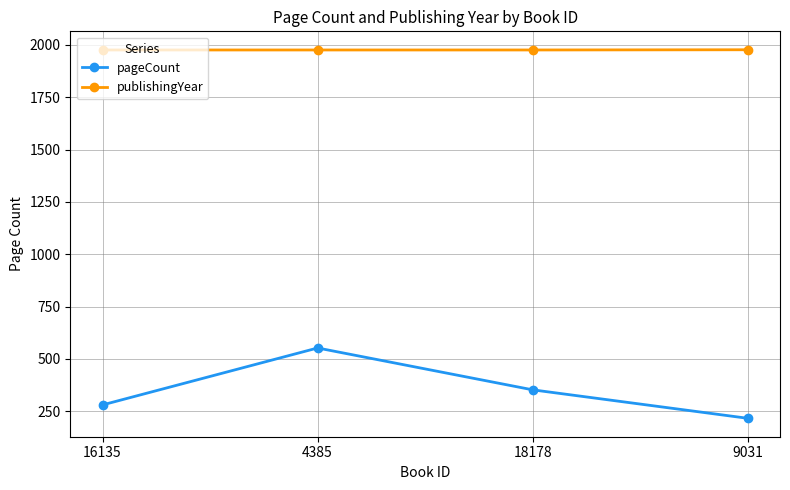

What is the label of the 4th point from the left?

9031